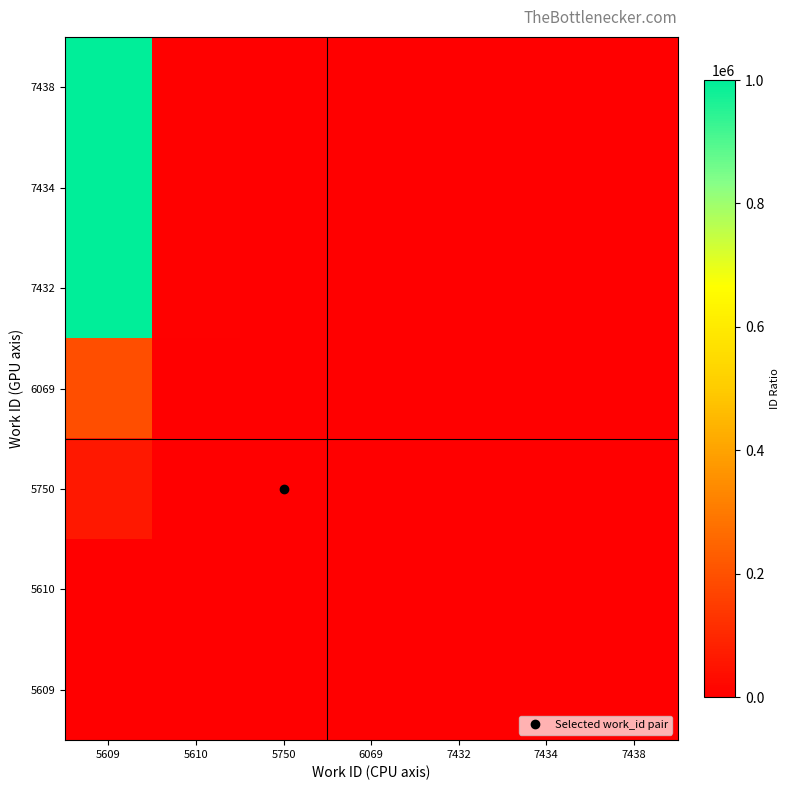

How many data points does each series have?

7